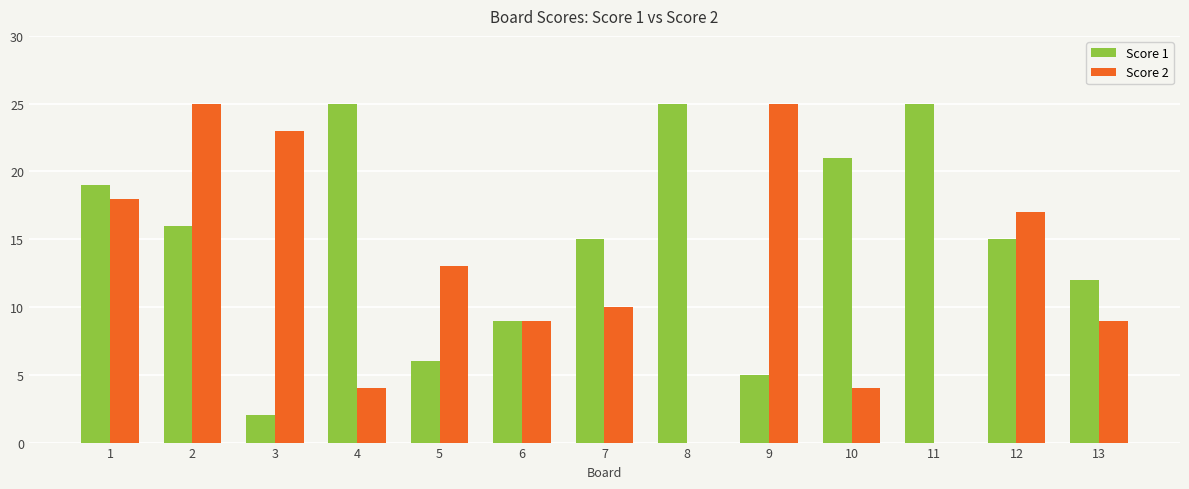

Reading left to right, what are all the values shown in this chart?

Score 1: 1=19	2=16	3=2	4=25	5=6	6=9	7=15	8=25	9=5	10=21	11=25	12=15	13=12
Score 2: 1=18	2=25	3=23	4=4	5=13	6=9	7=10	8=0	9=25	10=4	11=0	12=17	13=9